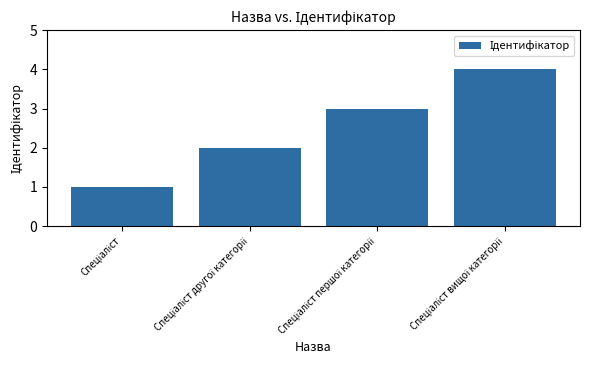

What is the greatest value displayed?

4